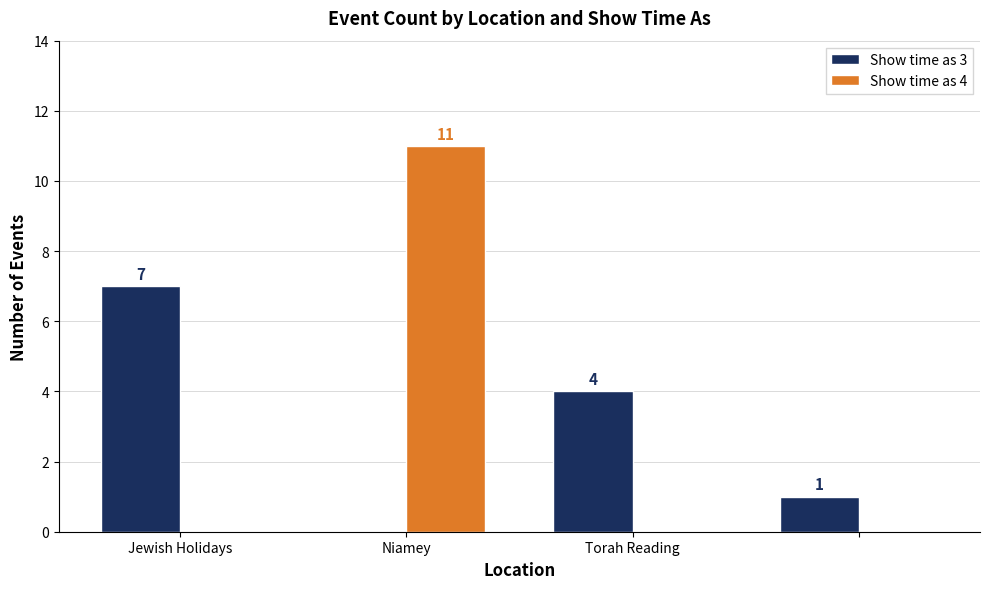

Which series has the largest total across all categories?

Show time as 3